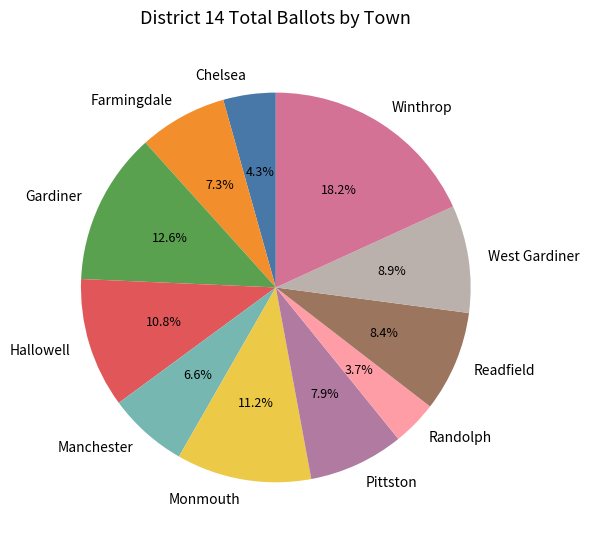

How many slices are in this pie chart?

11